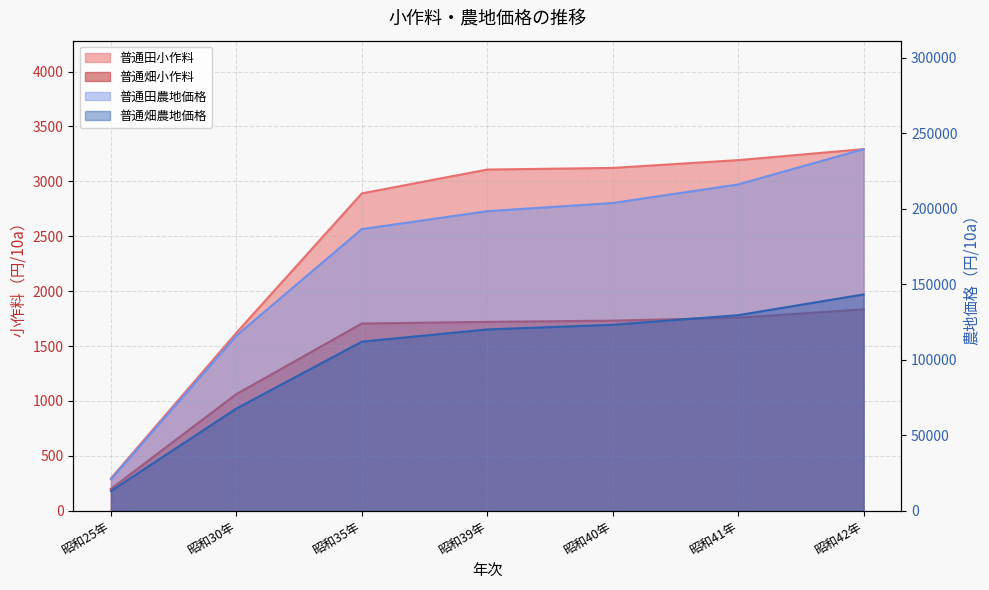

List the series in order of their peak value, highest first.

普通田農地価格, 普通畑農地価格, 普通田小作料, 普通畑小作料